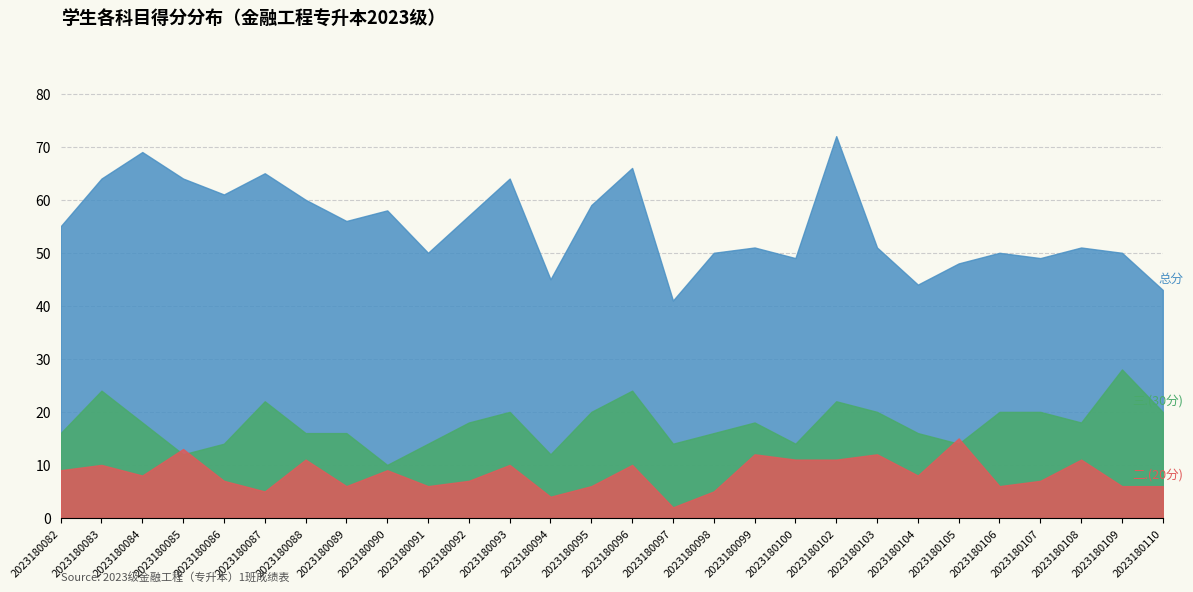

Reading left to right, transcribe all the data shown in this chart.

总分: 55	64	69	64	61	65	60	56	58	50	57	64	45	59	66	41	50	51	49	72	51	44	48	50	49	51	50	43
二.(20分): 9	10	8	13	7	5	11	6	9	6	7	10	4	6	10	2	5	12	11	11	12	8	15	6	7	11	6	6
三.(30分): 16	24	18	12	14	22	16	16	10	14	18	20	12	20	24	14	16	18	14	22	20	16	14	20	20	18	28	20